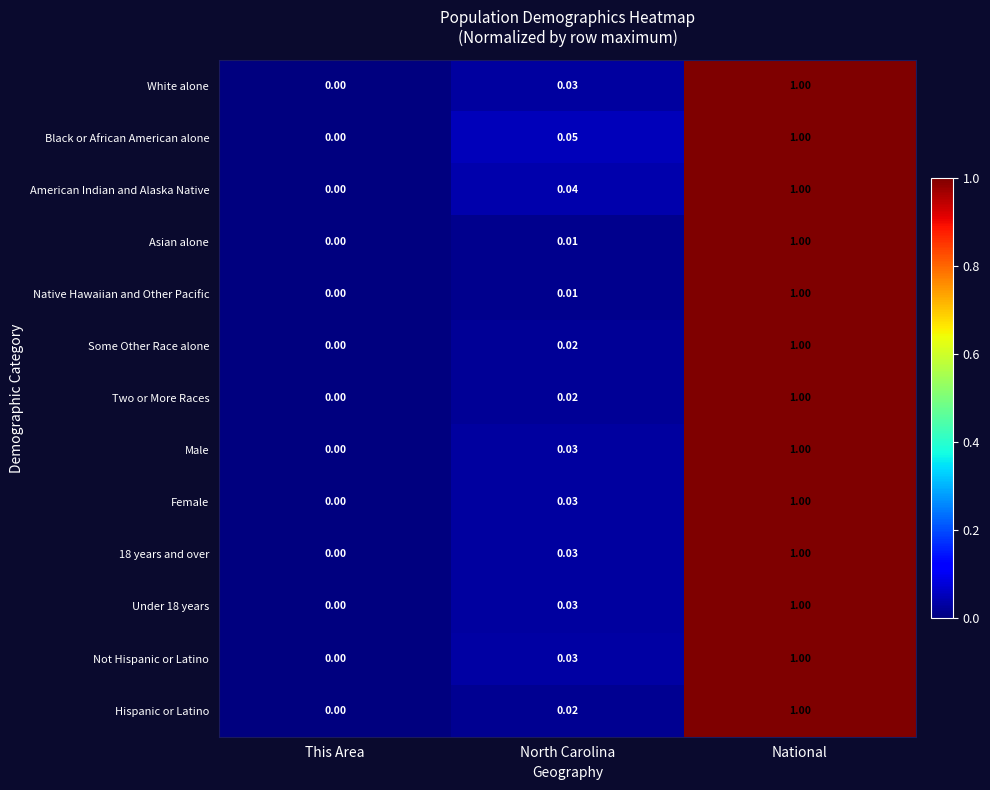

Which label corresponds to the largest value in the chart?

National